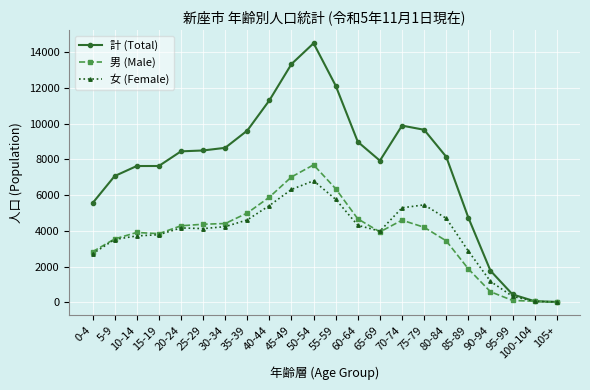

What is the label of the 1st point from the left?

0-4